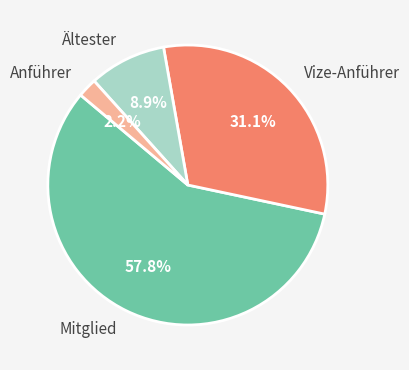

To the nearest percent, what percentage of the pie is Ältester?

9%